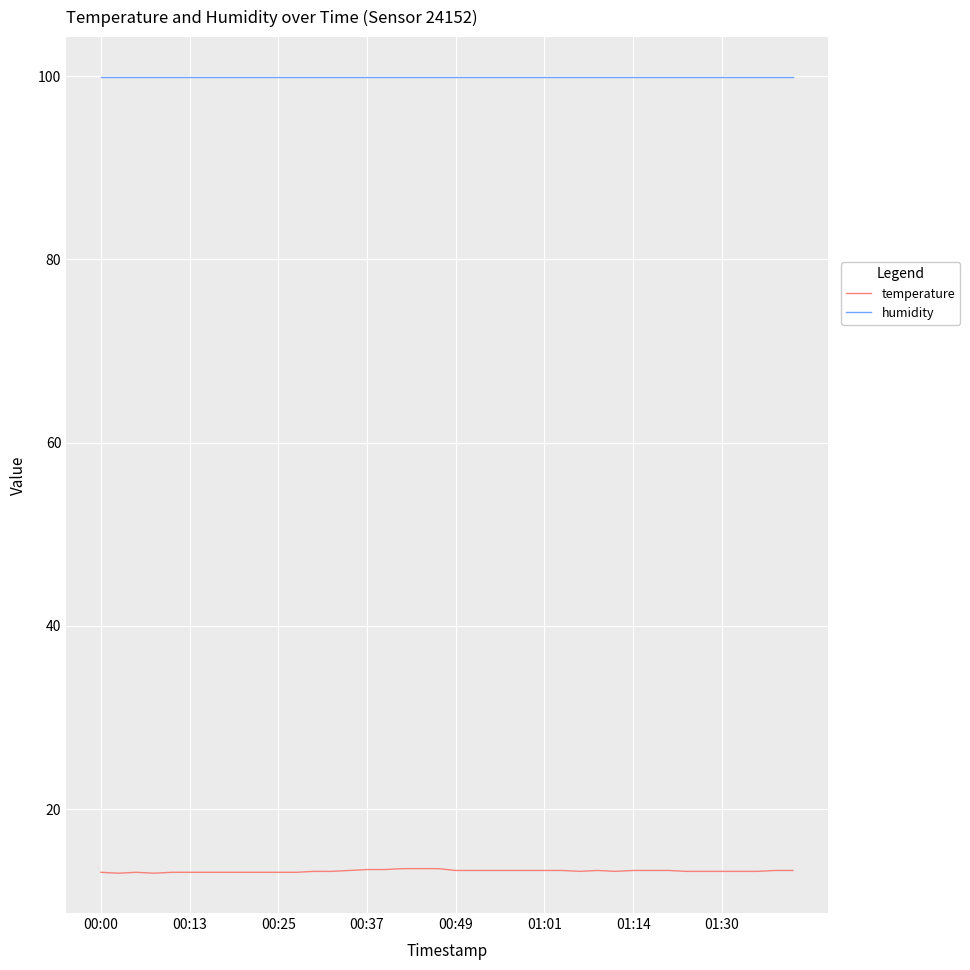

True or false: humidity and temperature cross at least once.

False